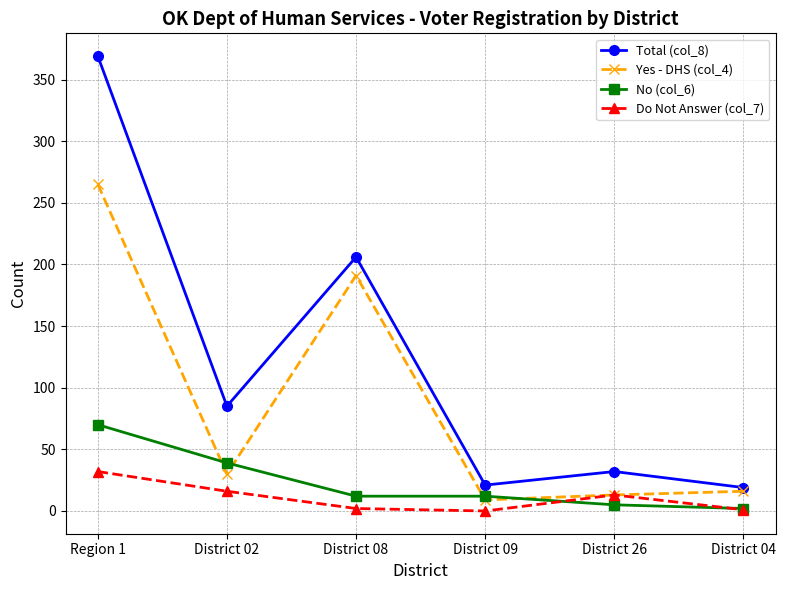

Which series has the widest spread of values?

Total (col_8)